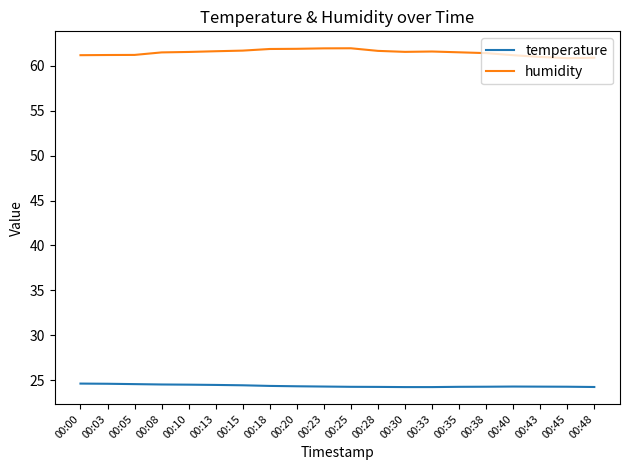

Is it true that temperature equals 36.7 at 00:48?

False